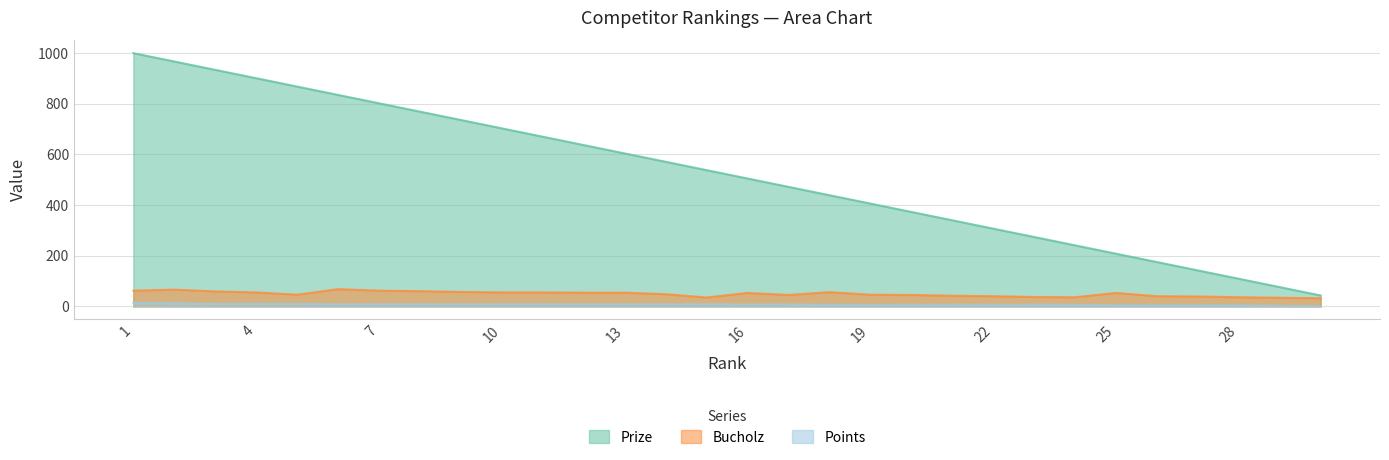

How many values in the Points series exceed 8?

5